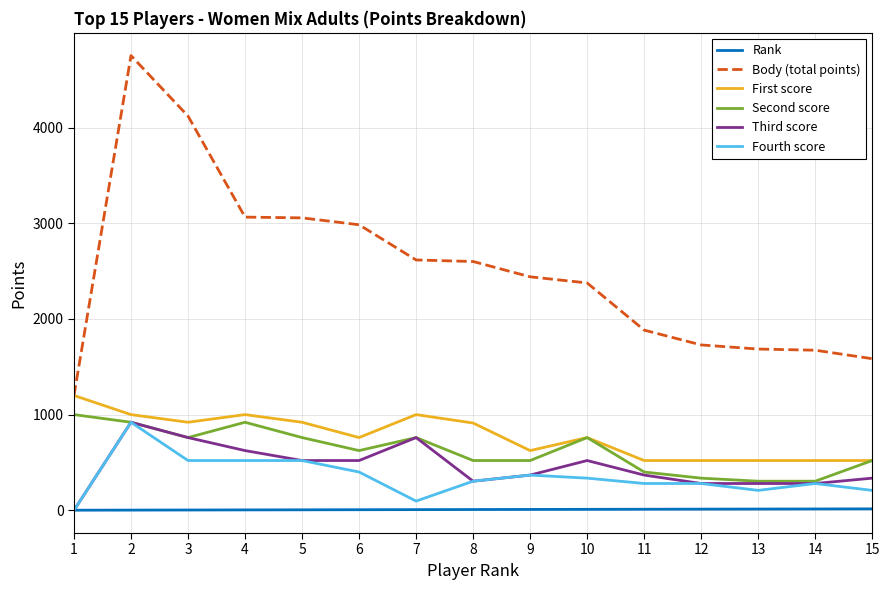

How many categories are shown in the chart?

15